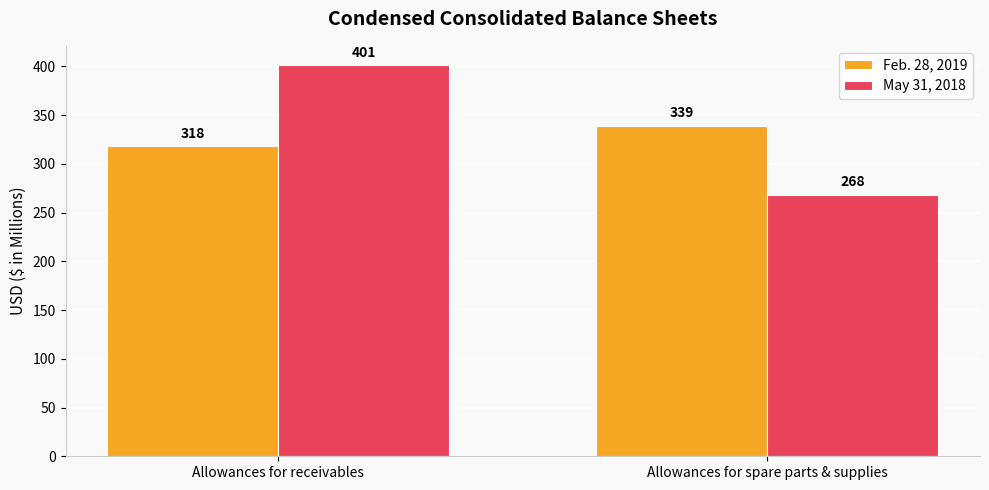

Between Allowances for receivables and Allowances for spare parts & supplies, which series saw the biggest shift?

May 31, 2018